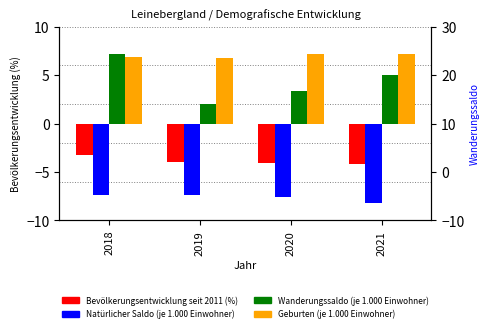

At which label does Wanderungssaldo (je 1.000 Einwohner) reach its peak?

2018